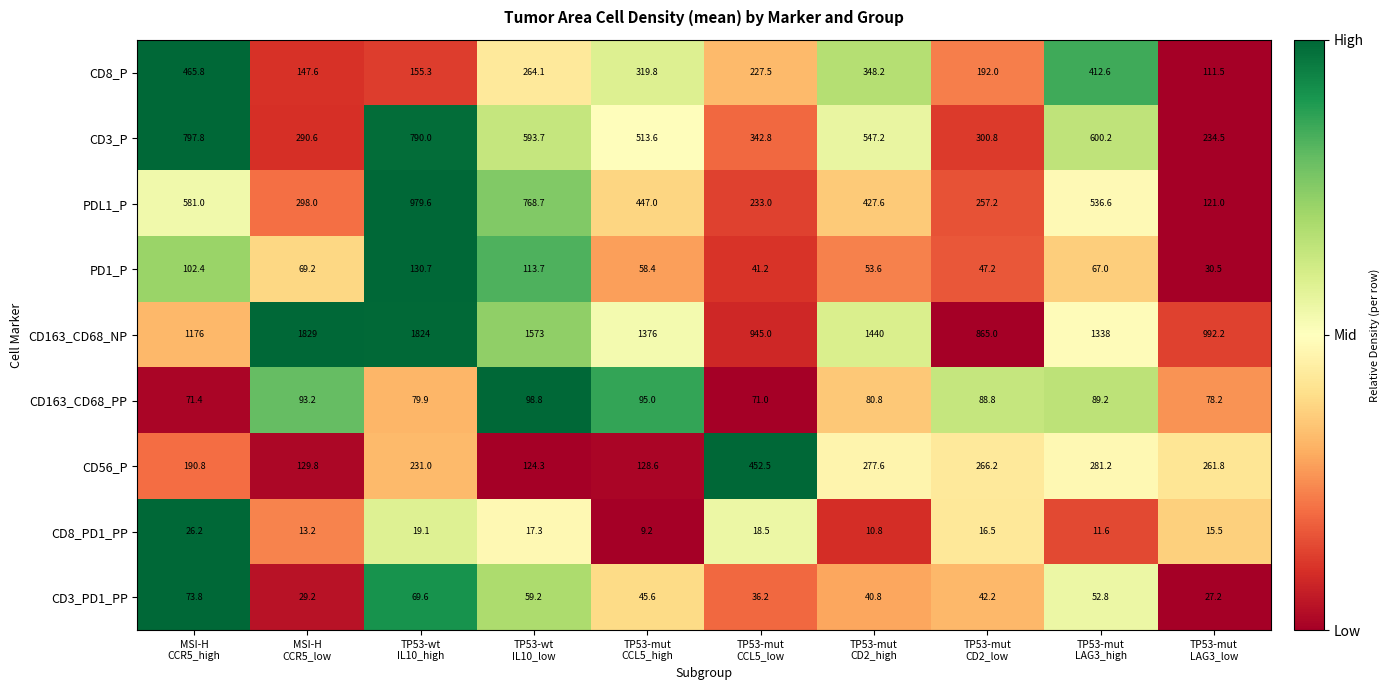

Which series has the largest range (max minus min)?

CD163_CD68_NP